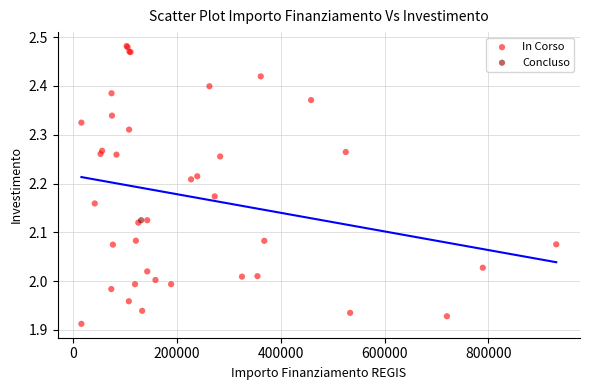

What are all the series names shown in the legend?

In Corso, Concluso